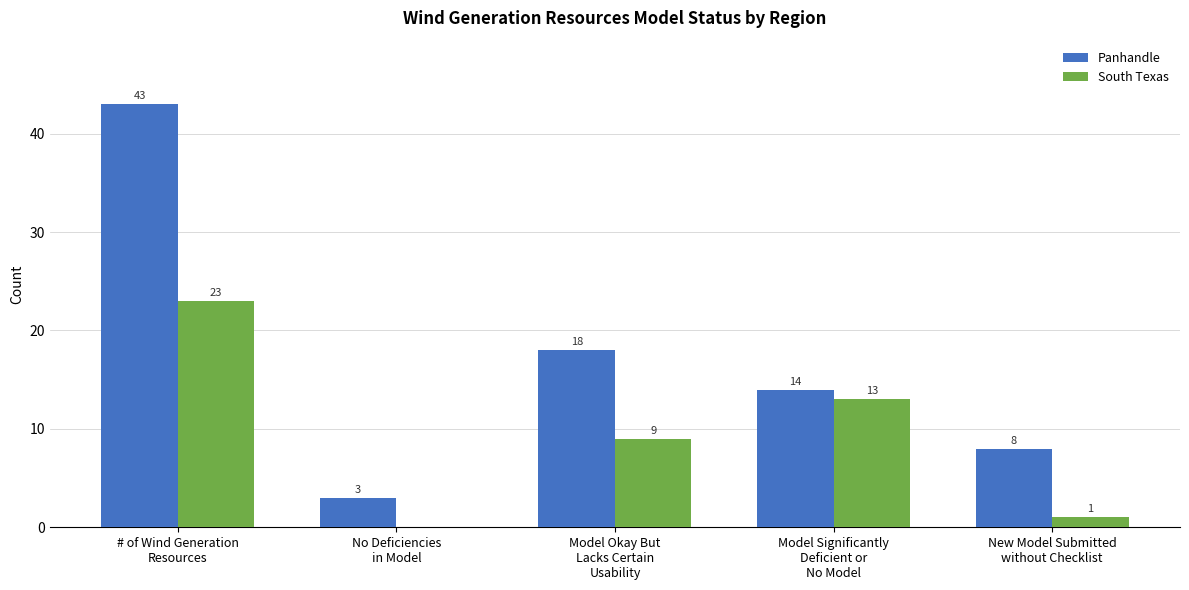

What is the sum of all Panhandle values?

86